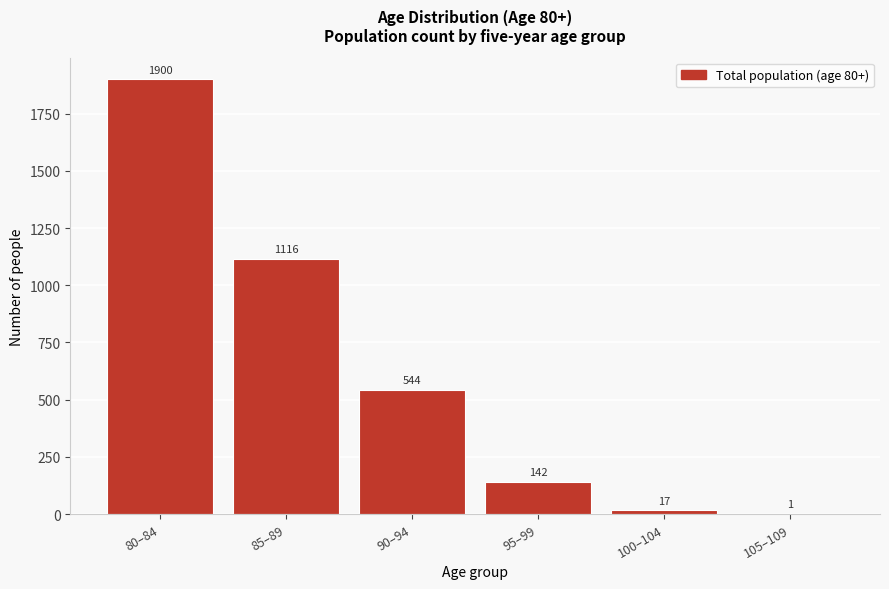

Reading right to left, list all the values displayed in this chart.

105–109=1	100–104=17	95–99=142	90–94=544	85–89=1116	80–84=1900